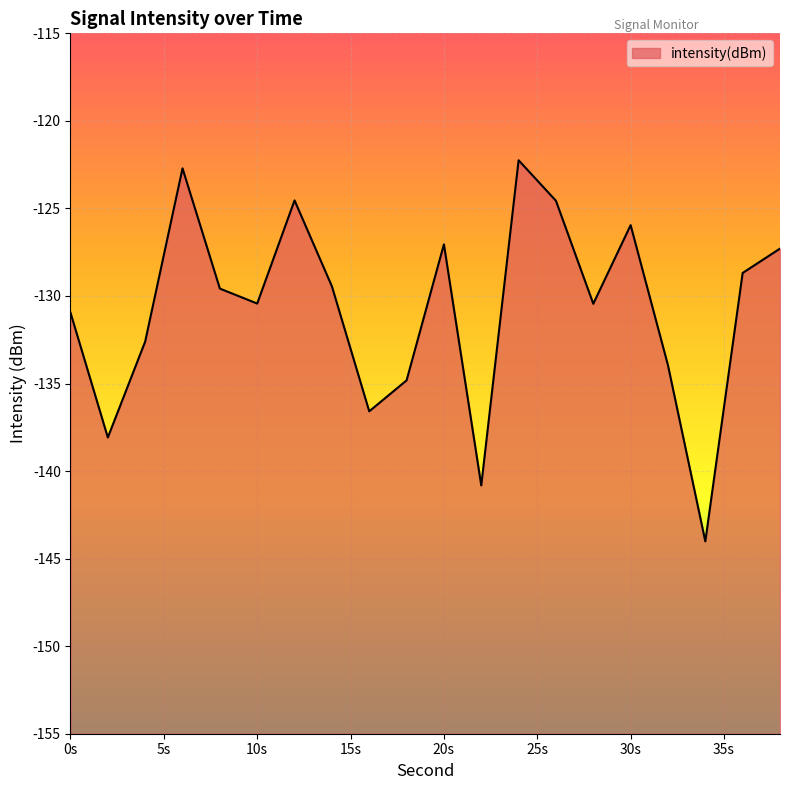

What is the difference between the maximum and minimum values?

21.8